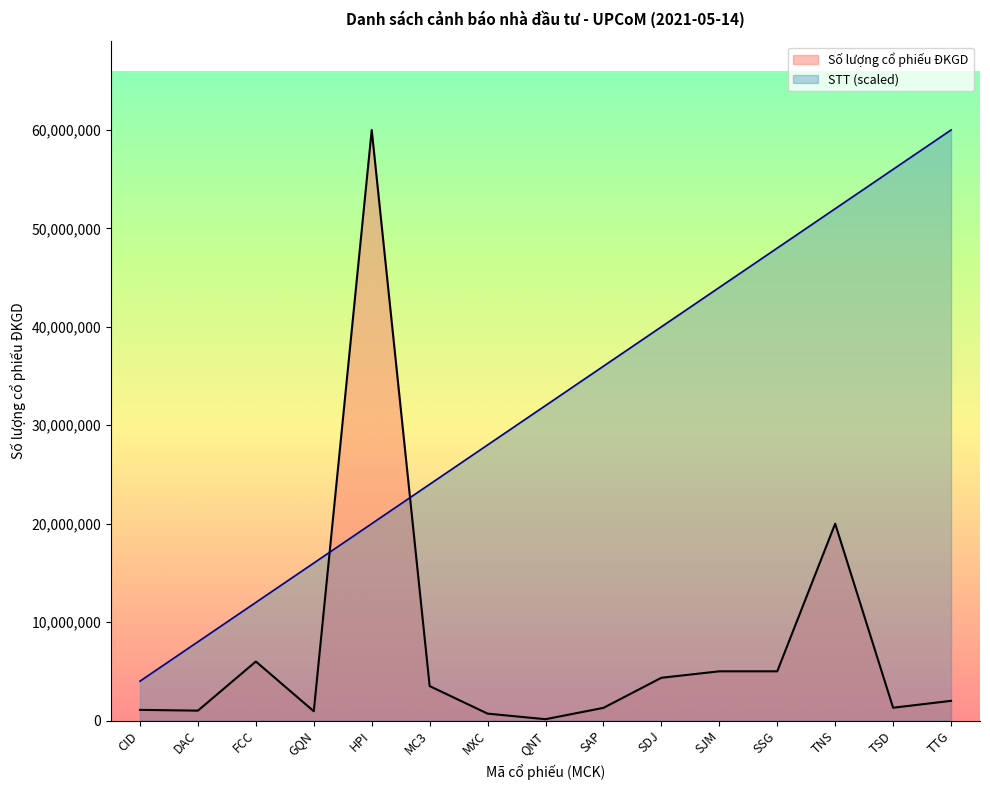

Which category has the lowest value across all series?

QNT